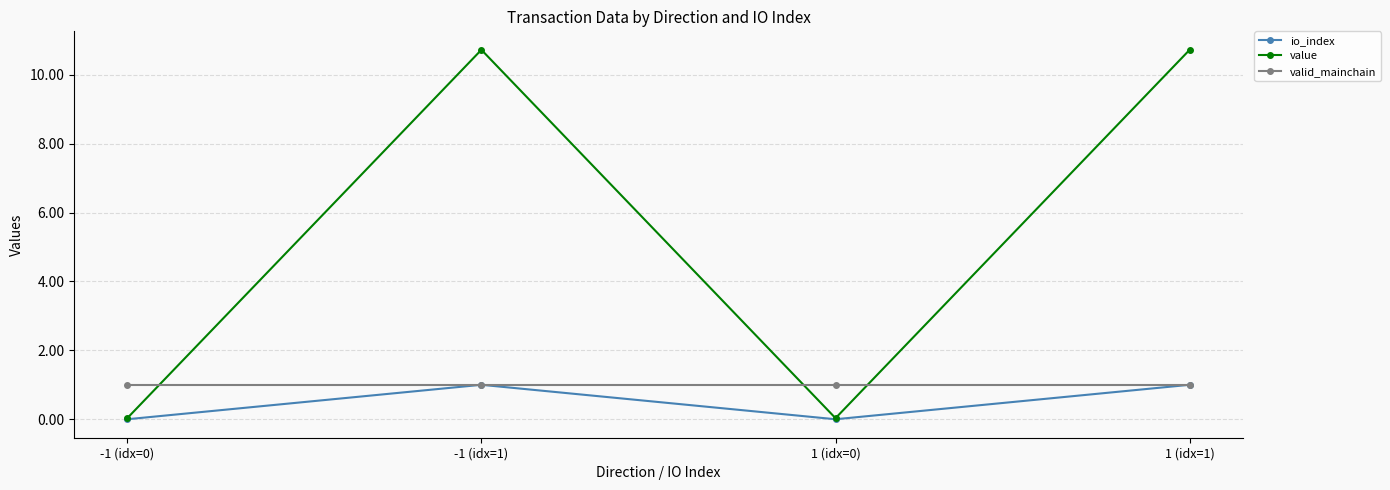

How many distinct data groups are displayed?

3